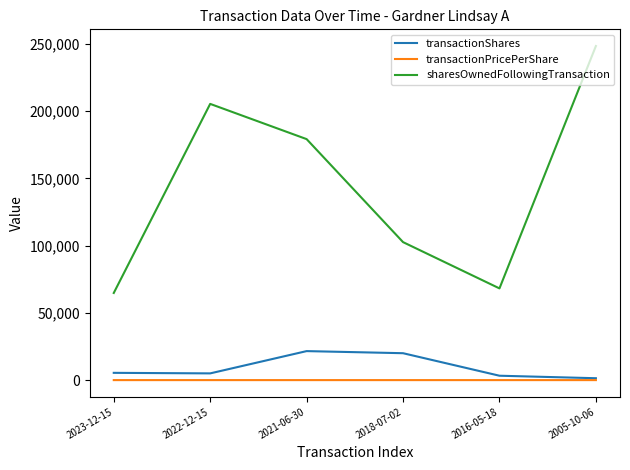

What is the maximum value shown in the chart?

248361.0